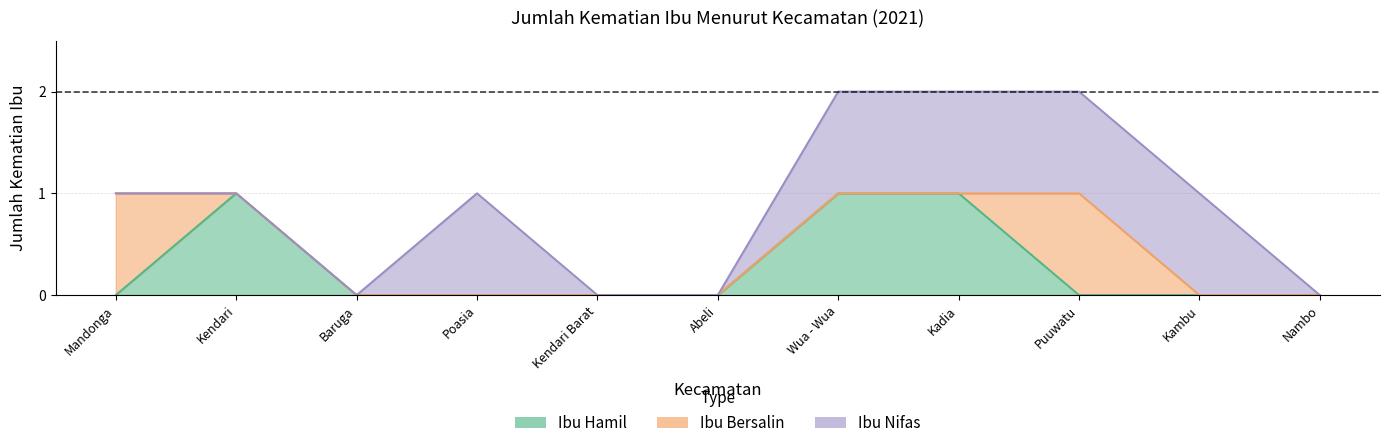

True or false: Ibu Bersalin and Ibu Nifas intersect in this chart.

False